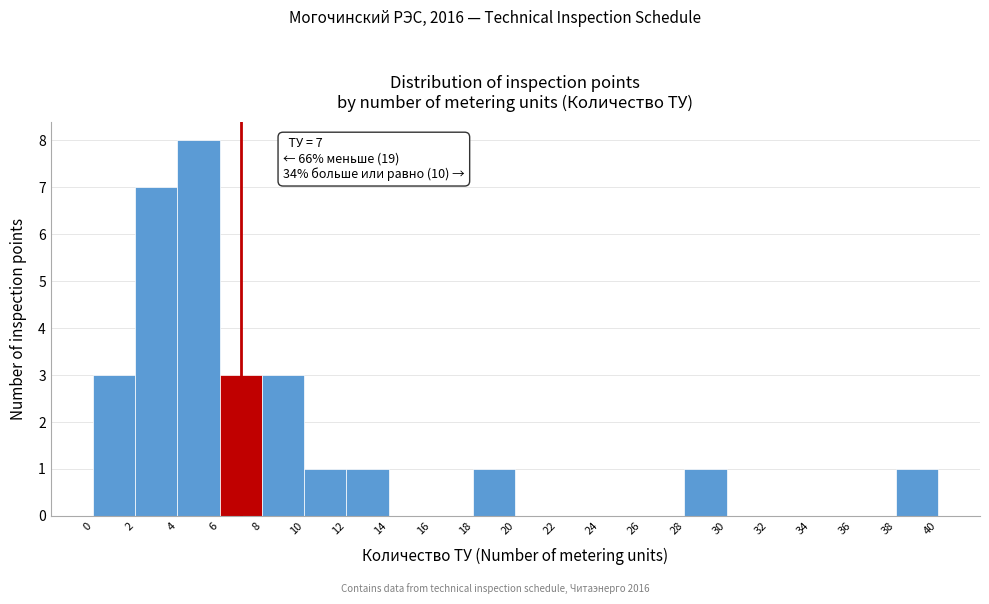

Over which range of the x-axis is the bar tallest?

4 to 6